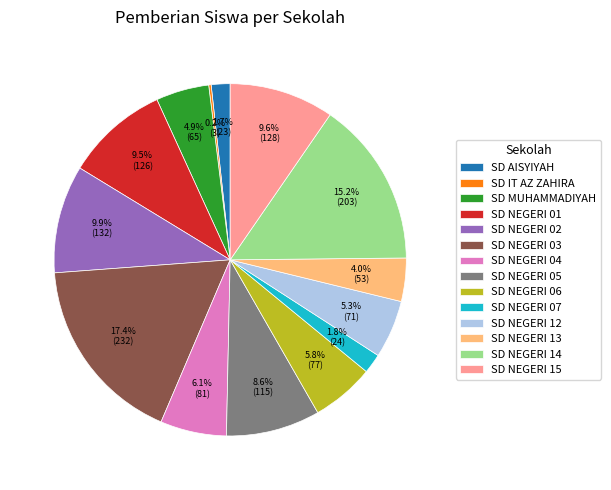

Which has a higher value, SD NEGERI 15 or SD MUHAMMADIYAH?

SD NEGERI 15